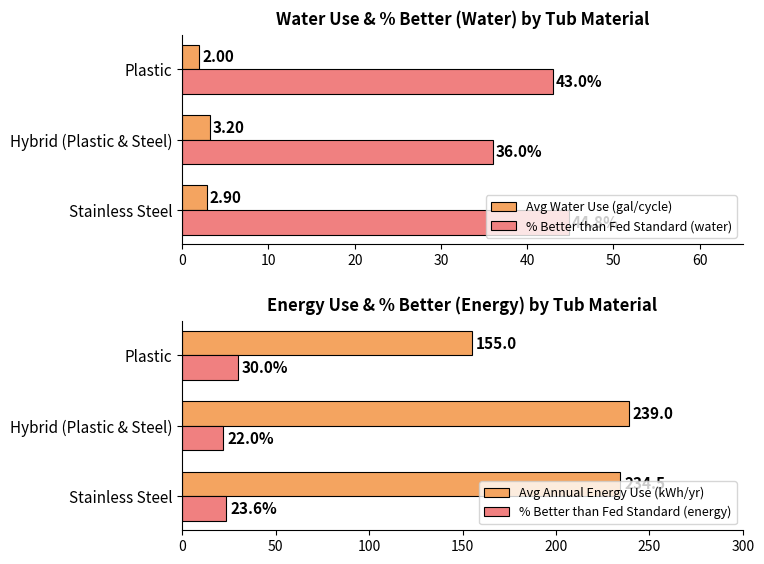

What is the value of the % Better than Fed Standard (energy) bar at the 1st from the left?

23.6